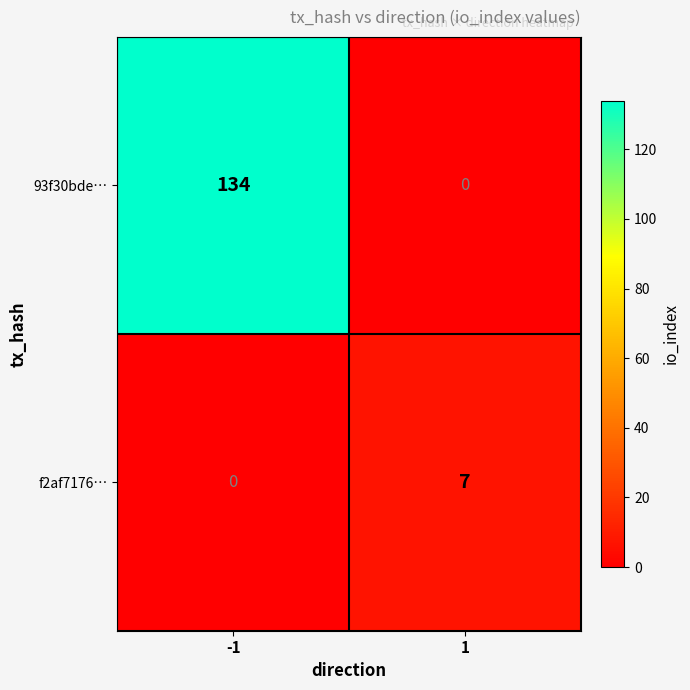

List the series in order of their overall mean, lowest first.

f2af7176…, 93f30bde…